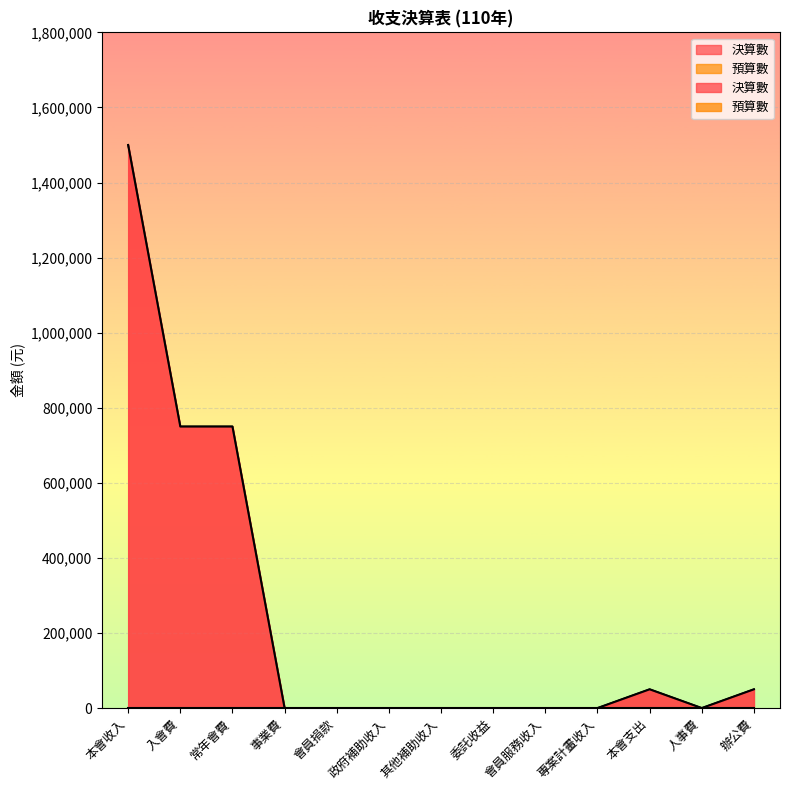

Where is the first local minimum?

人事費